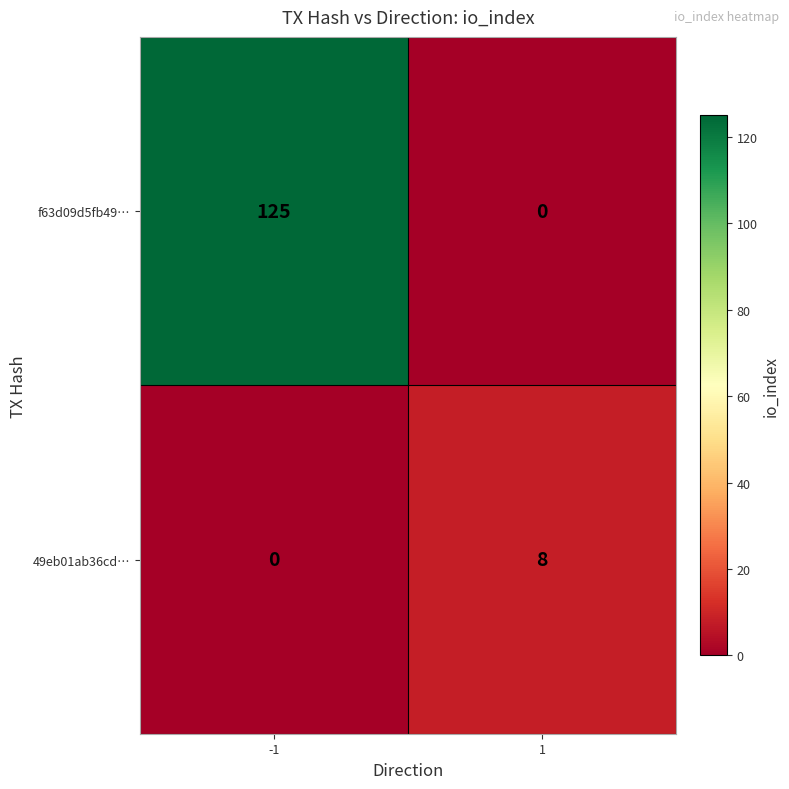

Count the number of data series in this chart.

2